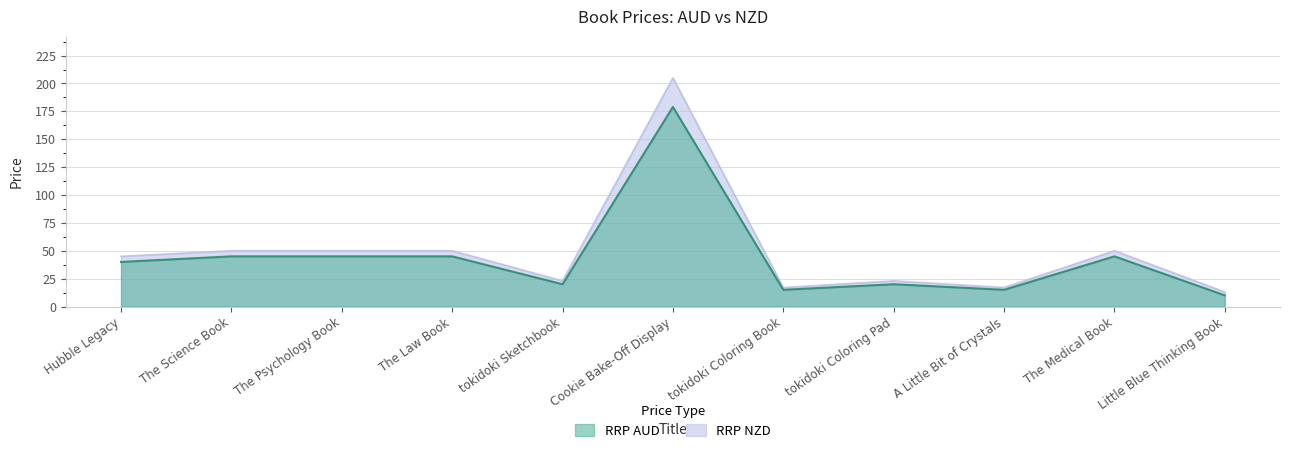

Rank the categories by RRP NZD value from highest to lowest.

Cookie Bake-Off Display, The Science Book, The Psychology Book, The Law Book, The Medical Book, Hubble Legacy, tokidoki Sketchbook, tokidoki Coloring Pad, tokidoki Coloring Book, A Little Bit of Crystals, Little Blue Thinking Book